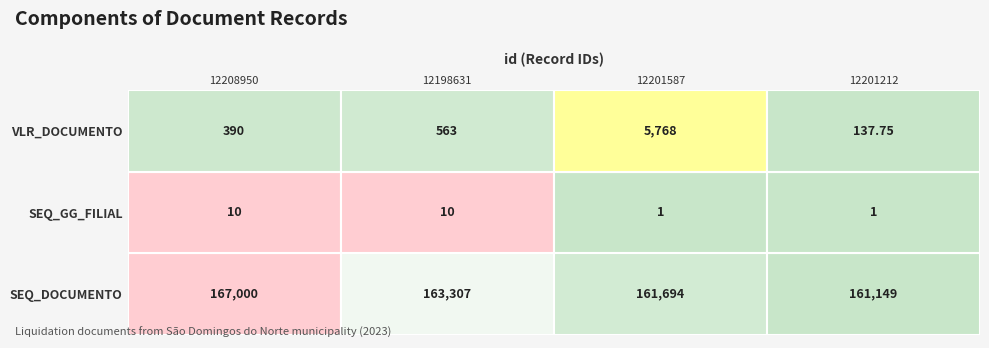

Between SEQ_DOCUMENTO and 3, which is larger?

SEQ_DOCUMENTO